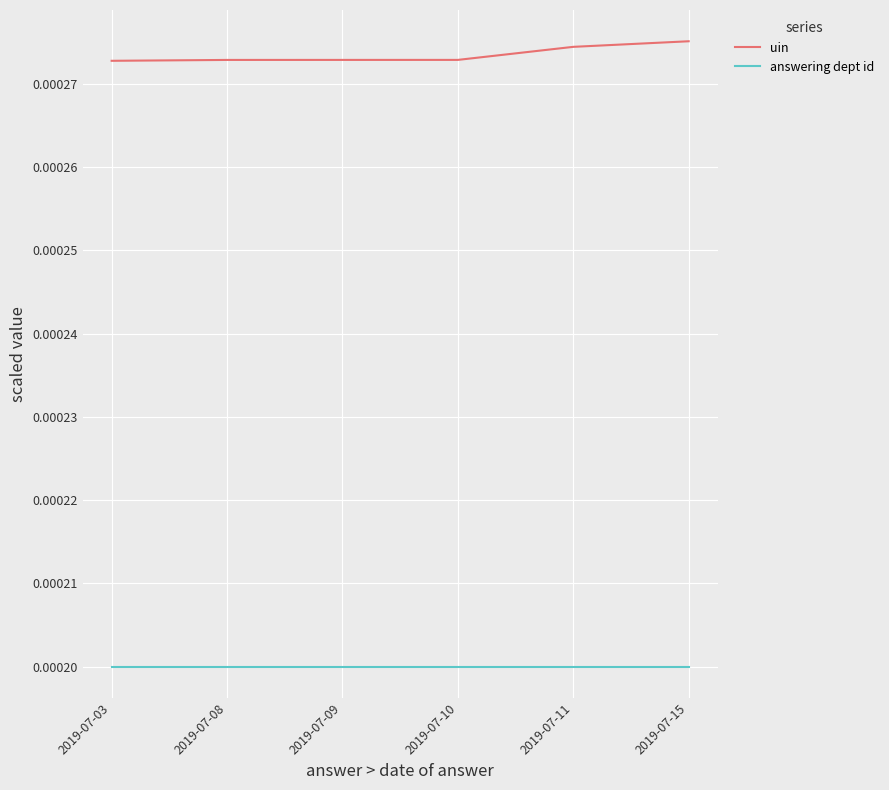

Which label corresponds to the largest value in the chart?

2019-07-15